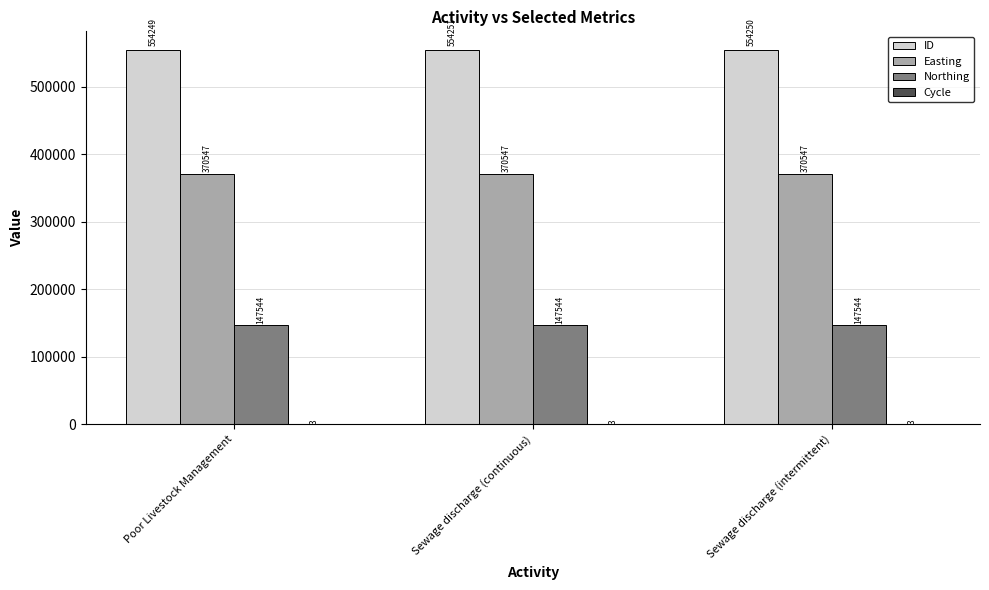

True or false: Northing has a value of 202154 at Sewage discharge (continuous).

False